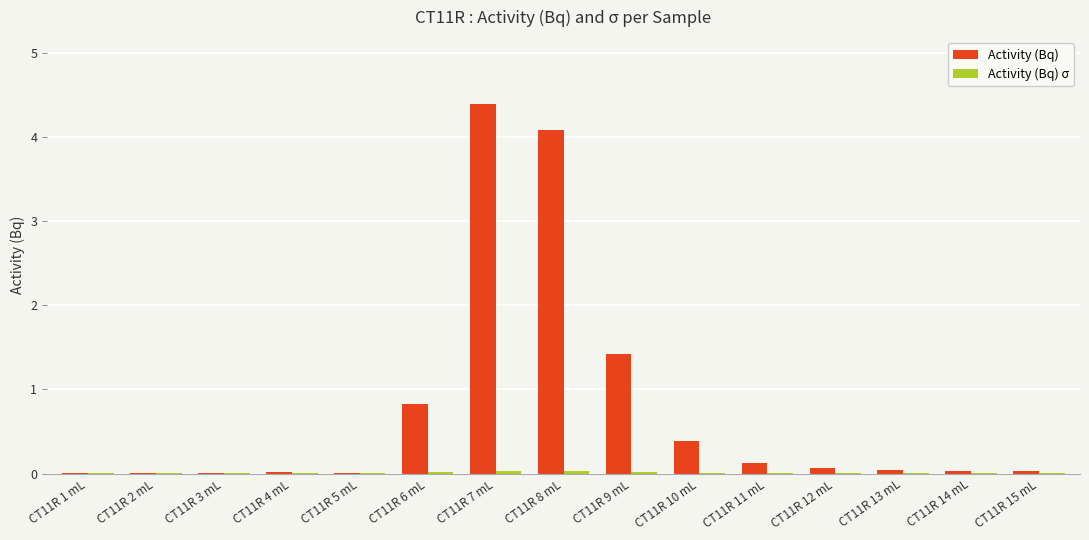

Which series changed the most between CT11R 7 mL and CT11R 15 mL?

Activity (Bq)